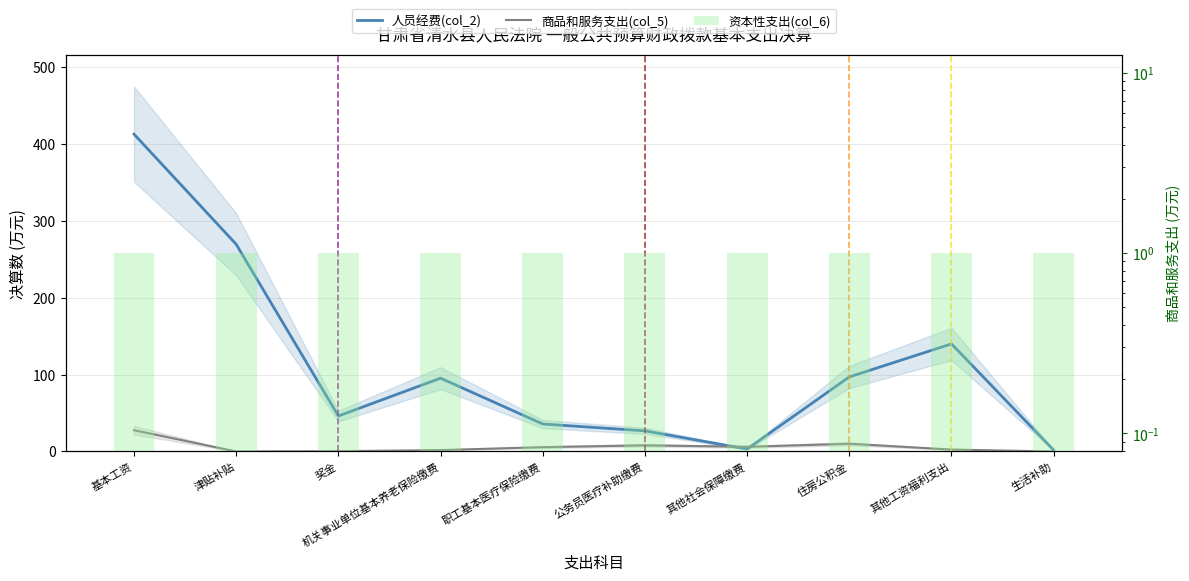

Reading right to left, list all the values displayed in this chart.

人员经费(col_2): 生活补助=1.7	其他工资福利支出=139.9	住房公积金=96.9	其他社会保障缴费=3.2	公务员医疗补助缴费=26.8	职工基本医疗保险缴费=35.7	机关事业单位基本养老保险缴费=95.3	奖金=46.1	津贴补贴=269.3	基本工资=412.5
商品和服务支出(col_5): 生活补助=0.0	其他工资福利支出=2.5	住房公积金=10.1	其他社会保障缴费=6.1	公务员医疗补助缴费=8.0	职工基本医疗保险缴费=5.6	机关事业单位基本养老保险缴费=1.8	奖金=0.4	津贴补贴=0.0	基本工资=27.7
资本性支出(col_6): 生活补助=1.0	其他工资福利支出=1.0	住房公积金=1.0	其他社会保障缴费=1.0	公务员医疗补助缴费=1.0	职工基本医疗保险缴费=1.0	机关事业单位基本养老保险缴费=1.0	奖金=1.0	津贴补贴=1.0	基本工资=1.0